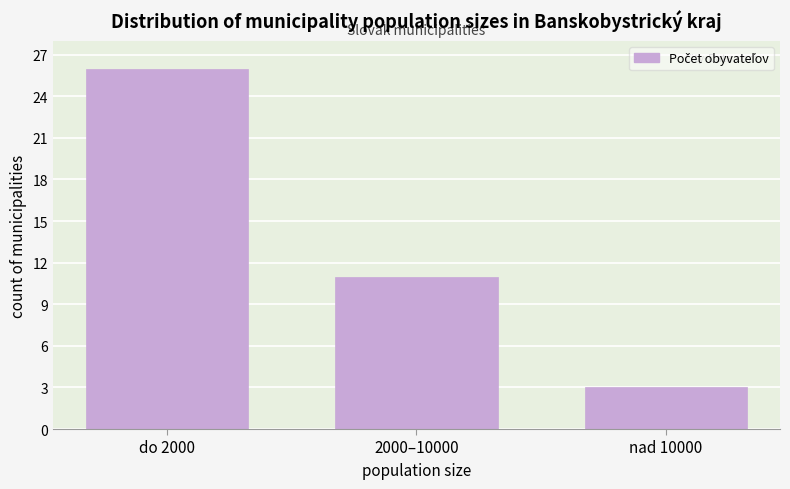

Reading left to right, what are all the values shown in this chart?

26	11	3